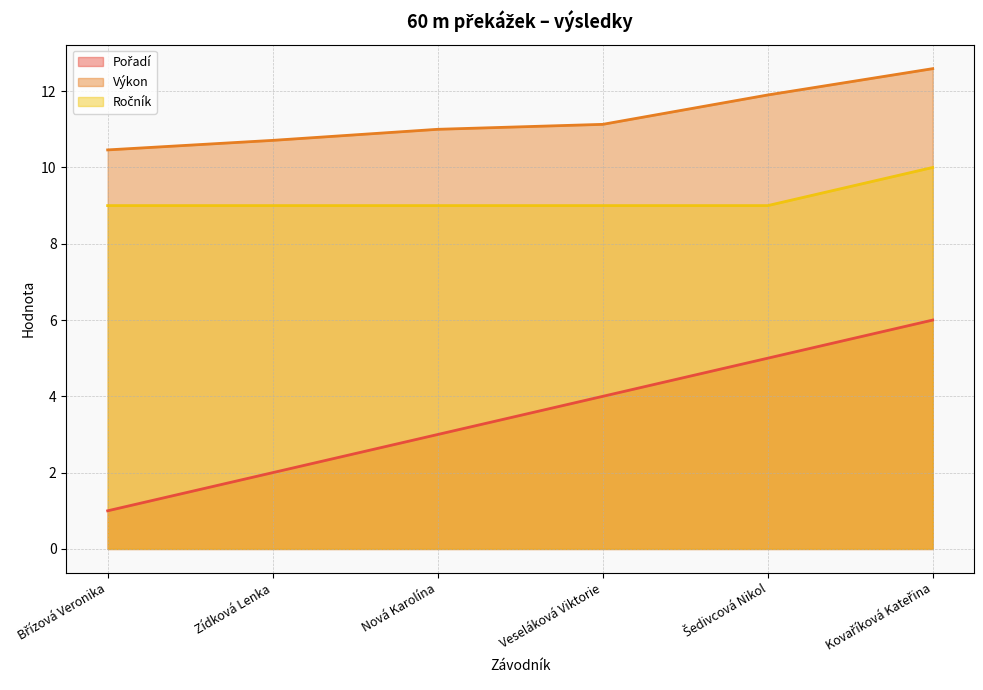

What is the sum of the Výkon values at Nová Karolína and Kovaříková Kateřina?

23.6